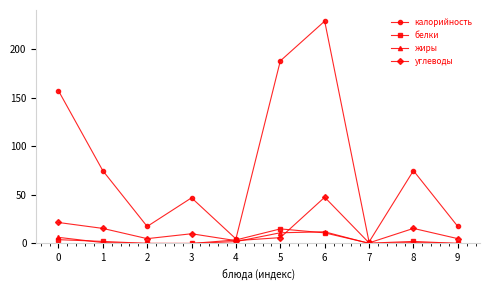

Which series changed the most between 0 and 1?

калорийность